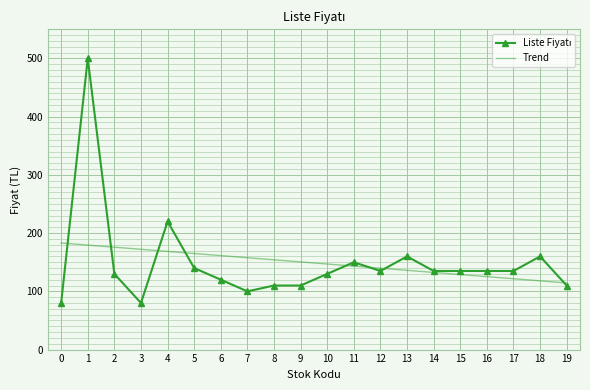

The value of Trend at 14 is 43.6. True or false?

False